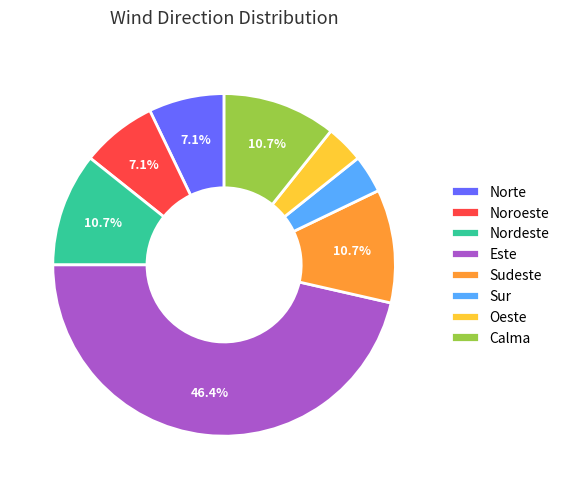

Approximately how many times larger is the value at Sur compared to Norte?

0.5